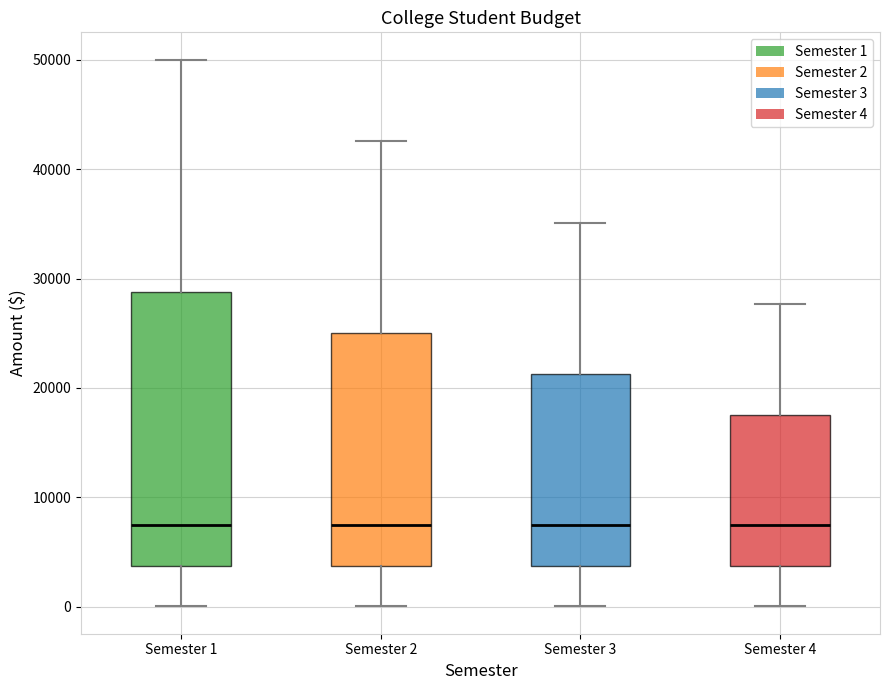

Reading left to right, transcribe this box plot: for each box, give where its median line is, the range the box spans, and where its two whiskers end, as read against the y-axis. The values are not printed on the chart, so give them approximately, as read against the axis.

Semester 1: median 8000, box 4000 to 29000, whiskers 0 to 50000
Semester 2: median 8000, box 4000 to 25000, whiskers 0 to 43000
Semester 3: median 8000, box 4000 to 21000, whiskers 0 to 35000
Semester 4: median 8000, box 4000 to 18000, whiskers 0 to 28000